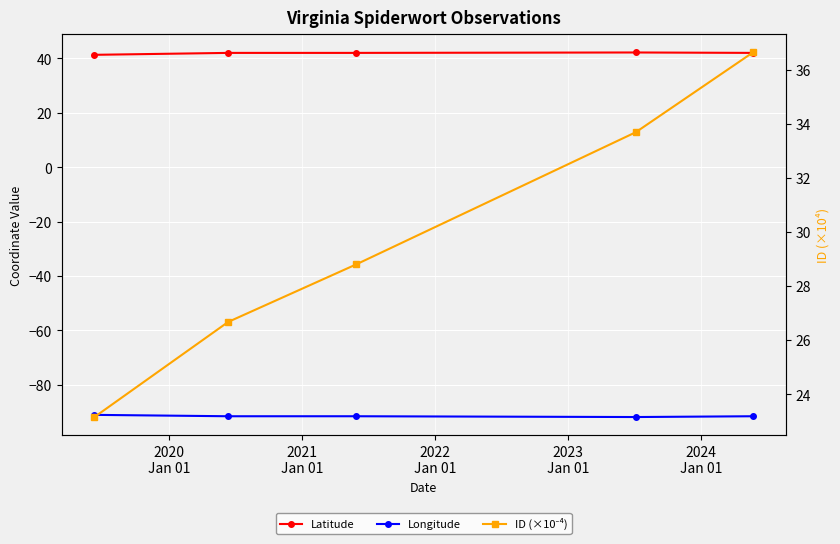

Reading left to right, what are all the values shown in this chart?

Latitude: 41.3	42.0	42.0	42.2	42.0
Longitude: -91.1	-91.6	-91.6	-91.9	-91.6
ID (×10⁻⁴): 23.2	26.7	28.8	33.7	36.6